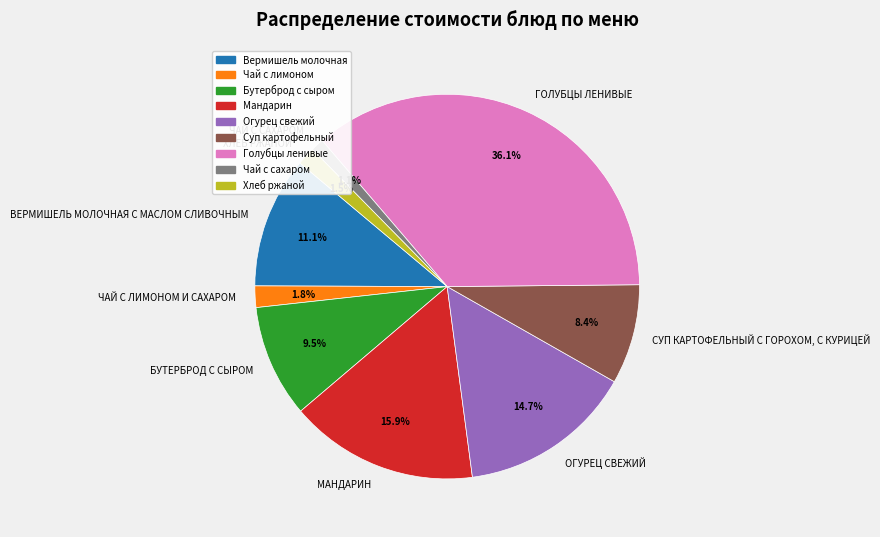

Does ХЛЕБ РЖАНОЙ account for over 50% of the chart?

No